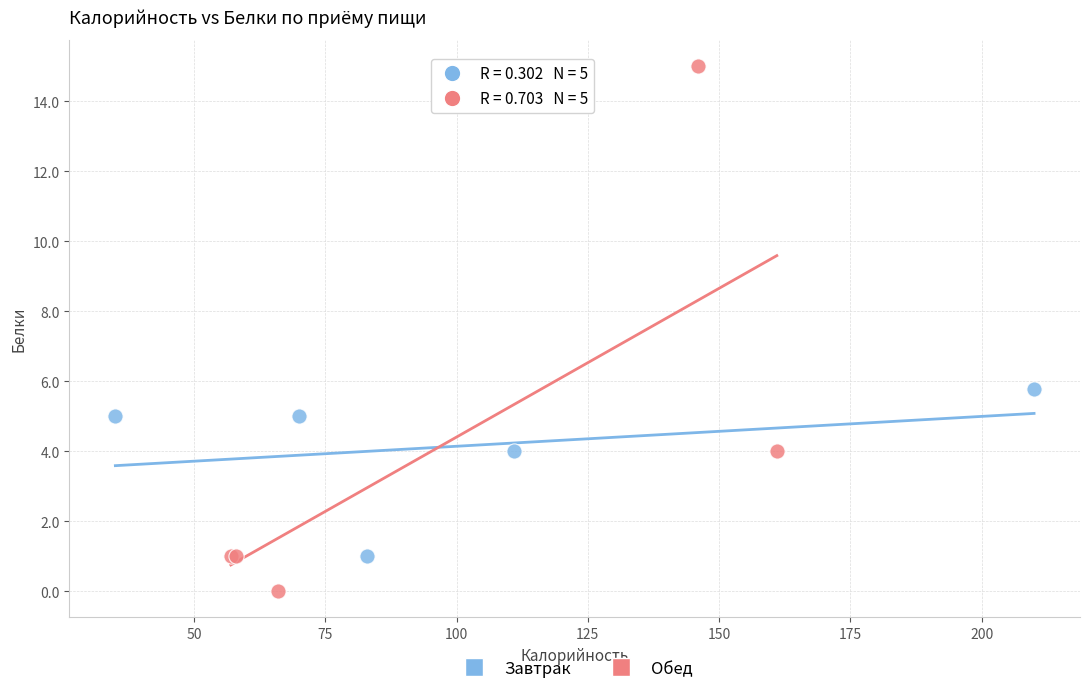

Which series contains the lowest Y value?

Обед